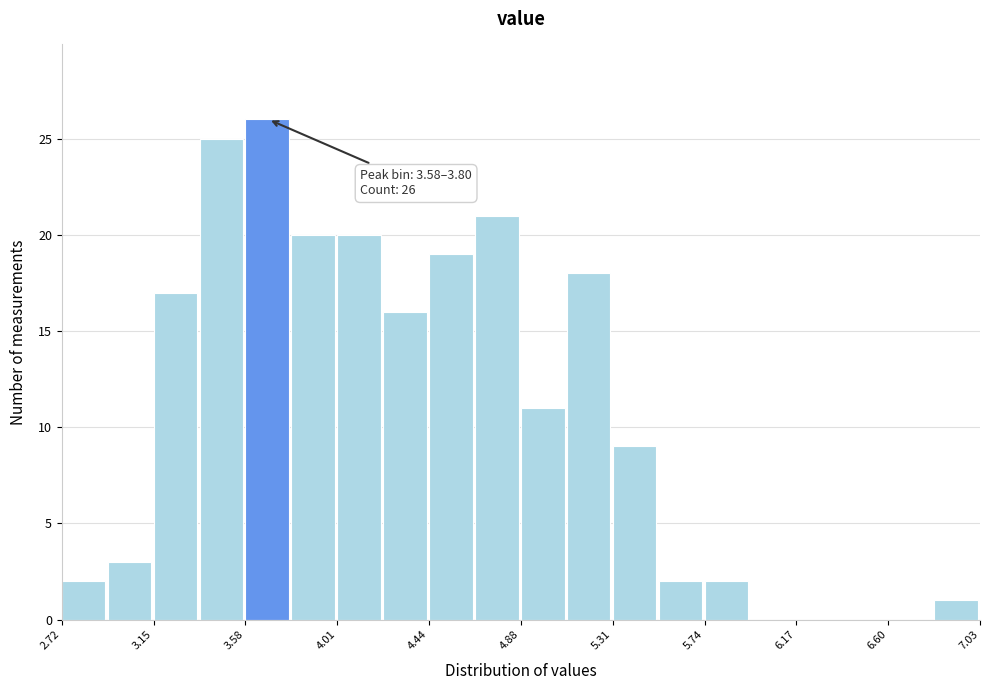

Over which range of the x-axis is the bar tallest?

3.60 to 3.80